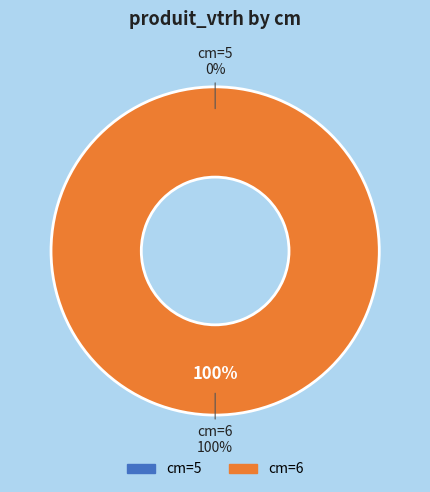

Which category has the smallest portion of the pie?

5